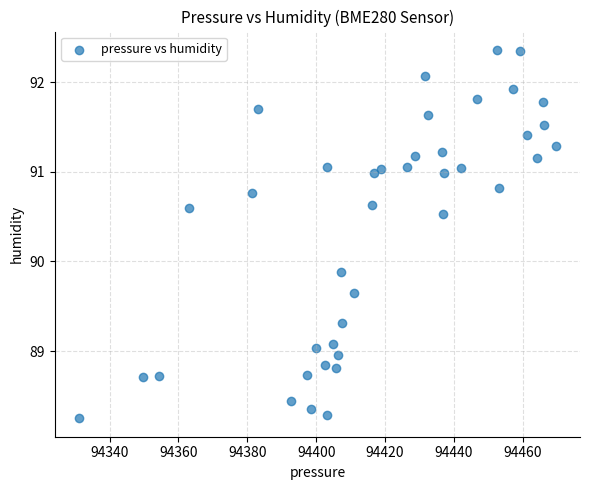

What is the range of X values (max minus min)?

138.7